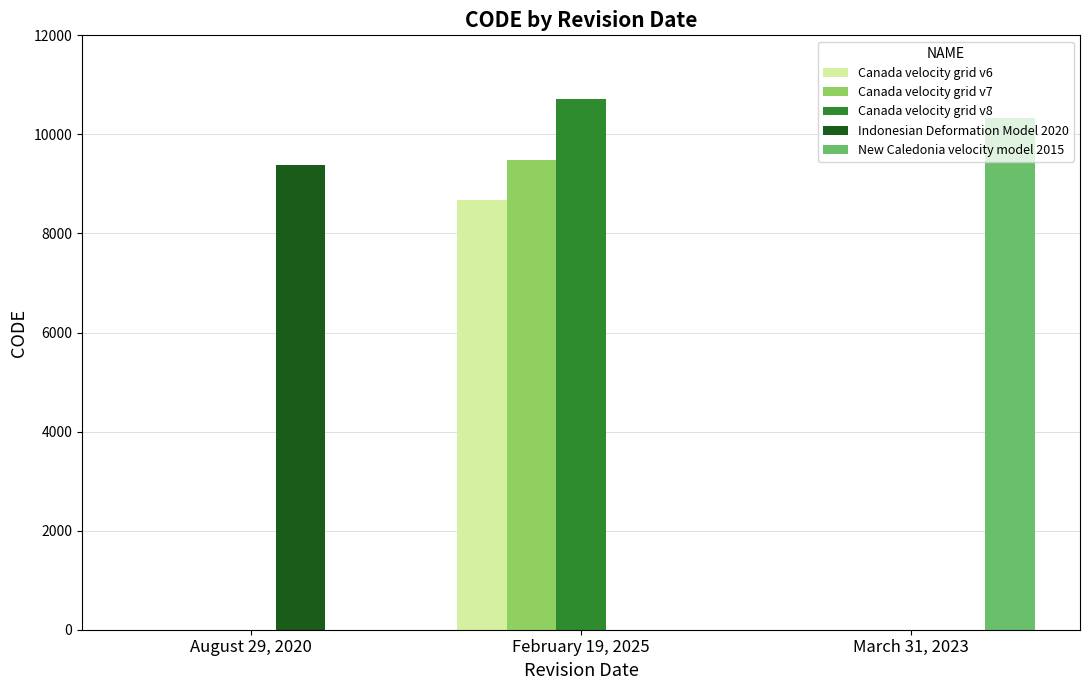

What is the sum of all Indonesian Deformation Model 2020 values?

9375